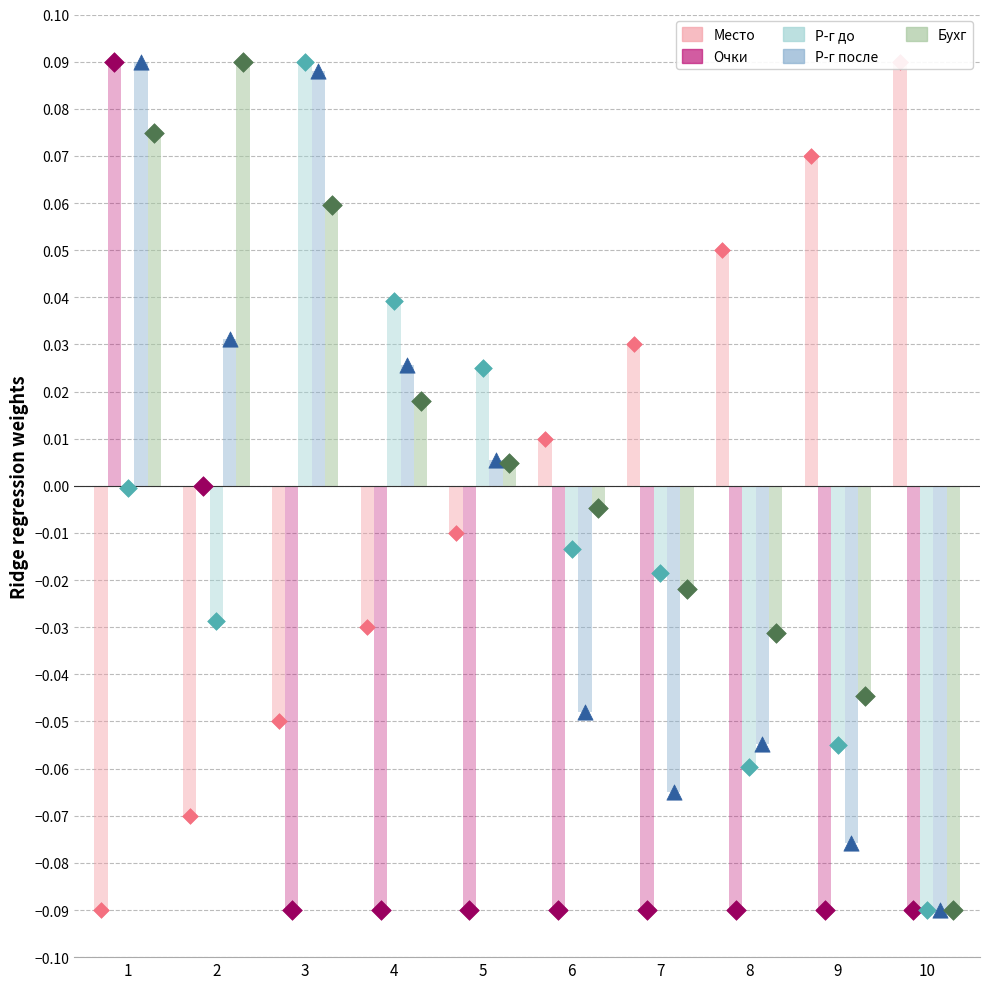

Is the value of Очки at 7 greater than the value of Р-г после at 5?

No